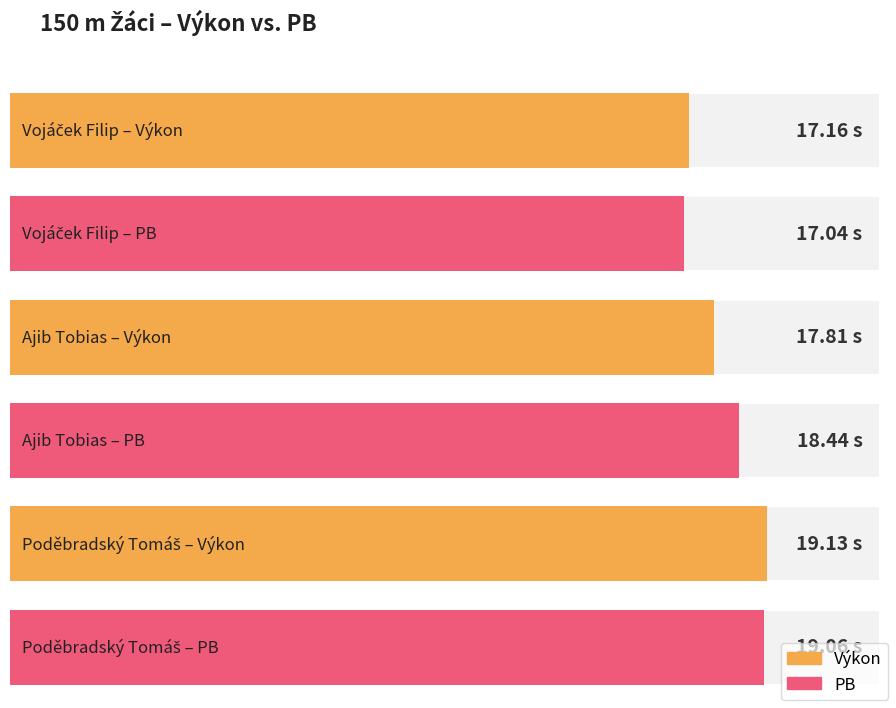

Is it true that Výkon equals 17.2 at Vojáček Filip?

True